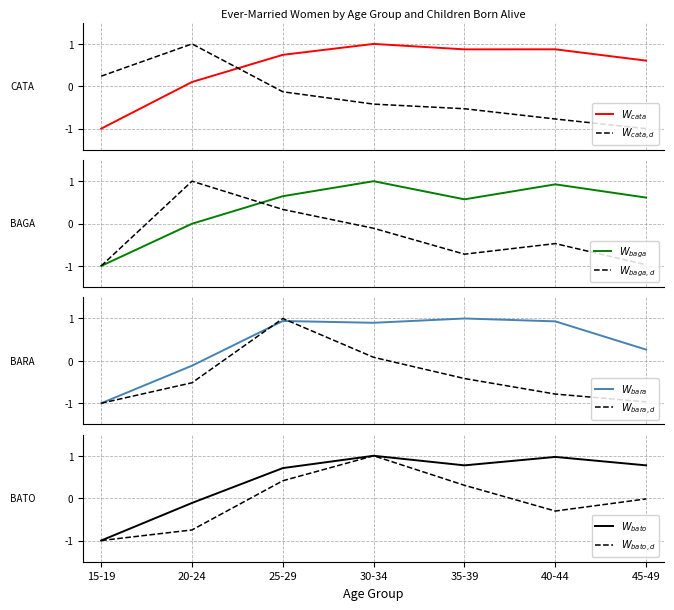

What is the difference between the second highest and second lowest values in the CATANDUANES series?

0.8